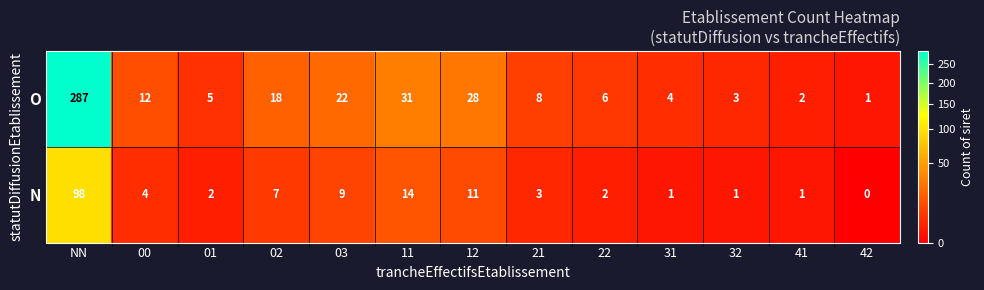

Where does the O series first go above 8?

NN